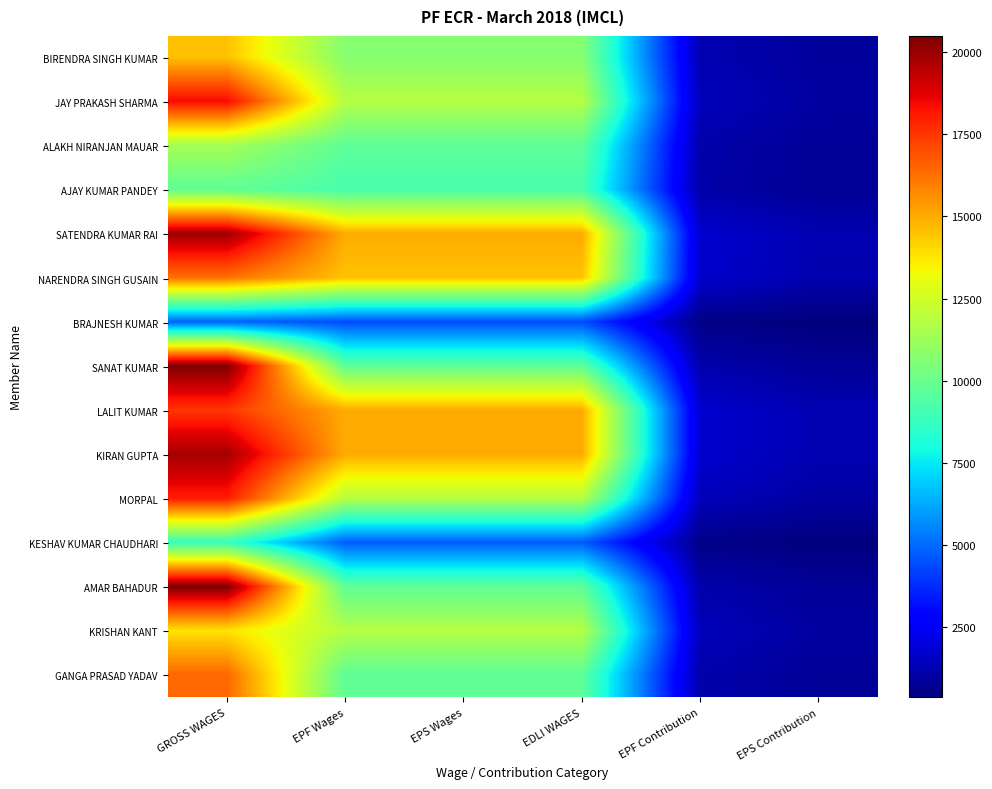

How many data points does each series have?

6